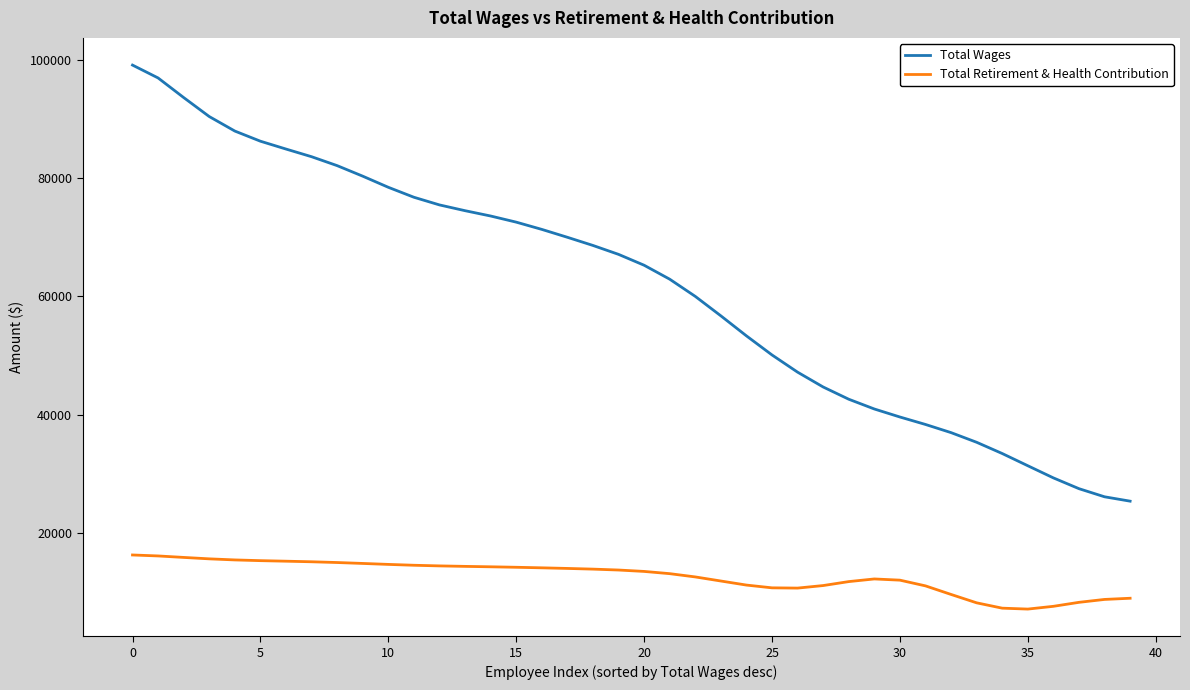

List the series in order of their peak value, lowest first.

Total Retirement & Health Contribution, Total Wages